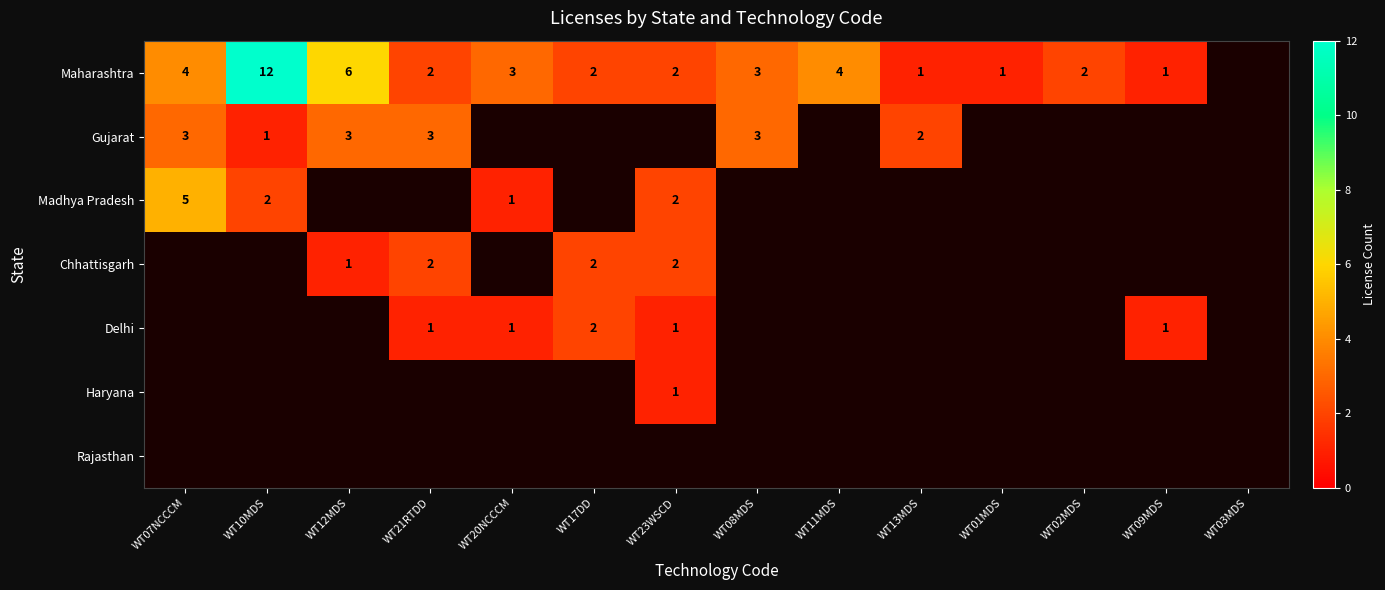

Which has a higher value, WT23WSCD or WT09MDS?

WT23WSCD